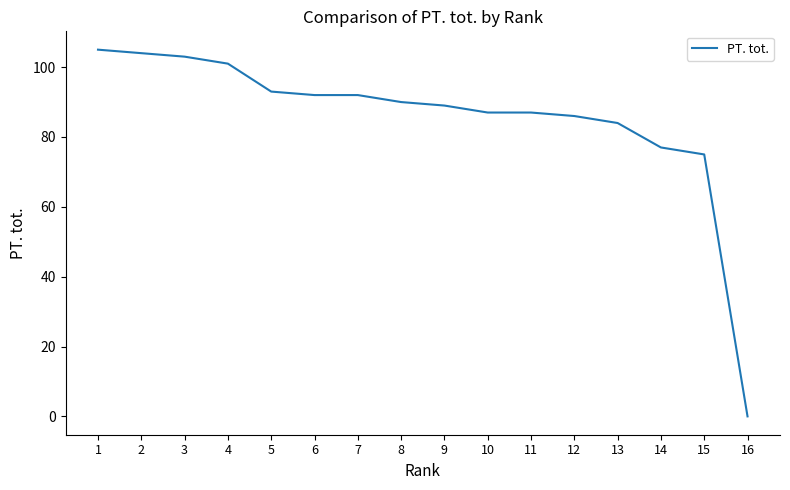

The value at 16 is 0. True or false?

True